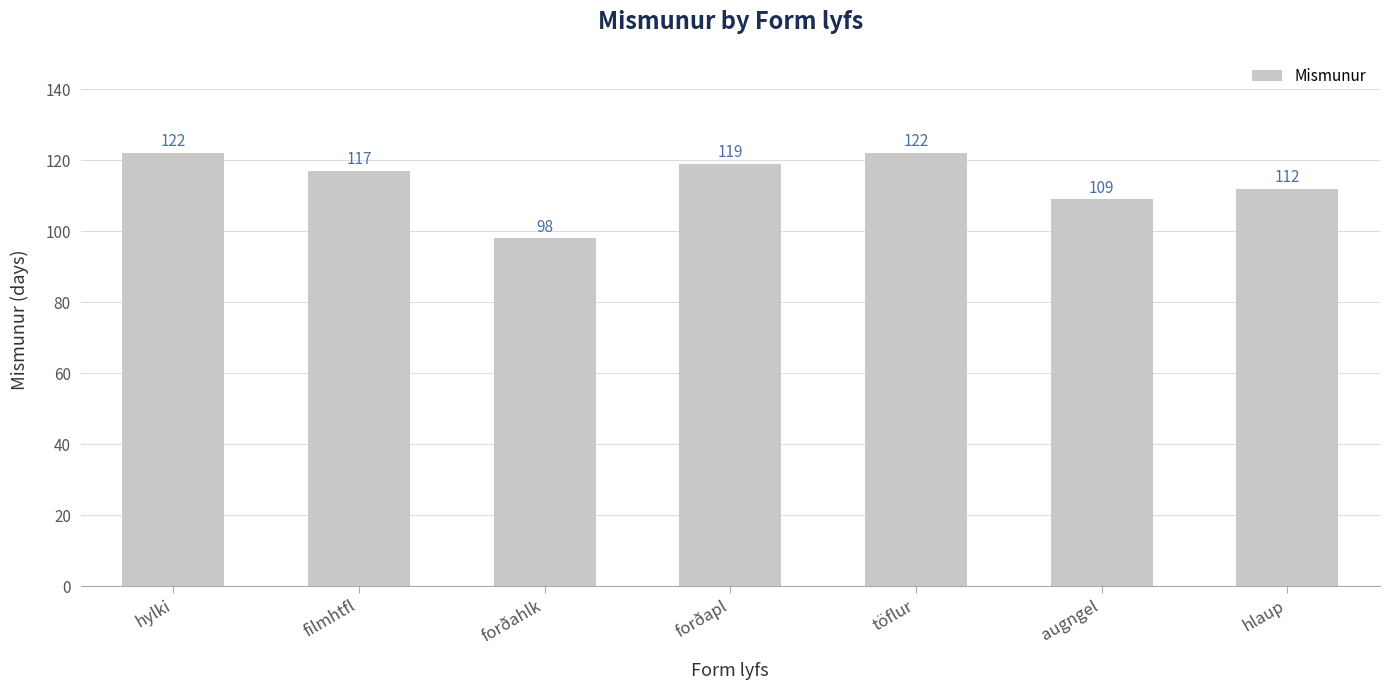

What is the difference between the maximum and minimum values?

24